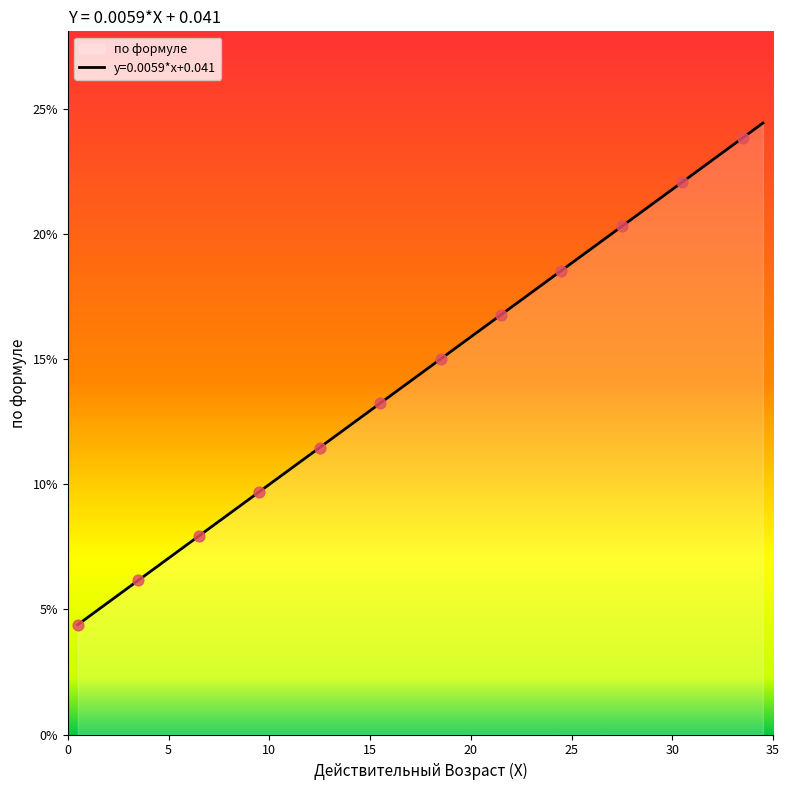

What is the change in value from 12.5 to 30.5?

+0.1